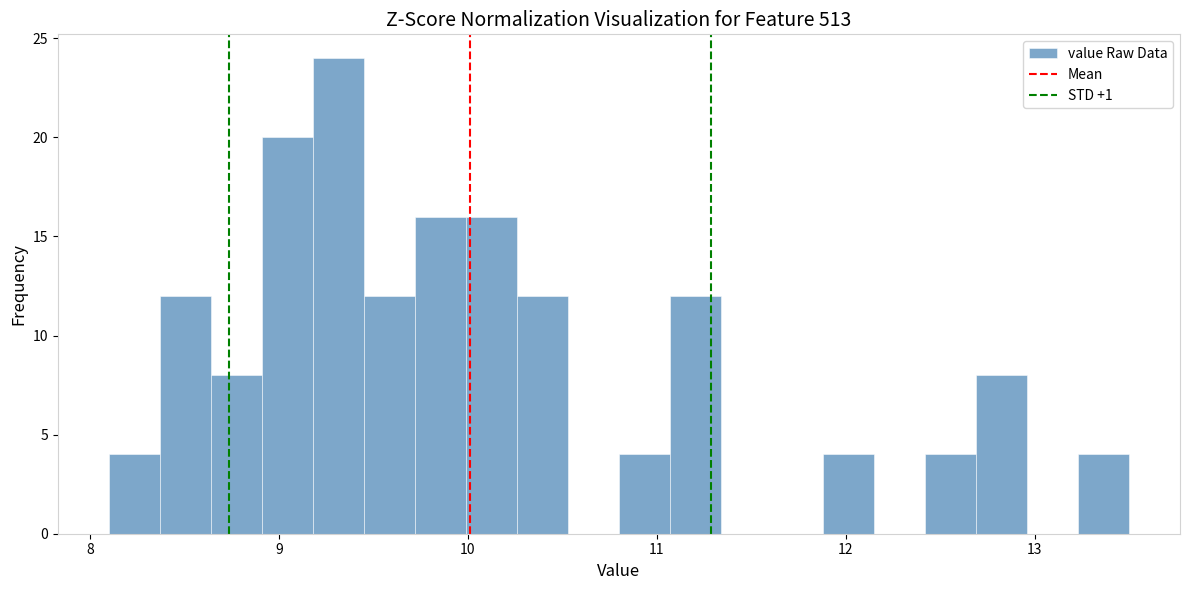

Around what value on the x-axis is the tallest bar? Give the approximate position of its centre, as read against the axis.

9.3